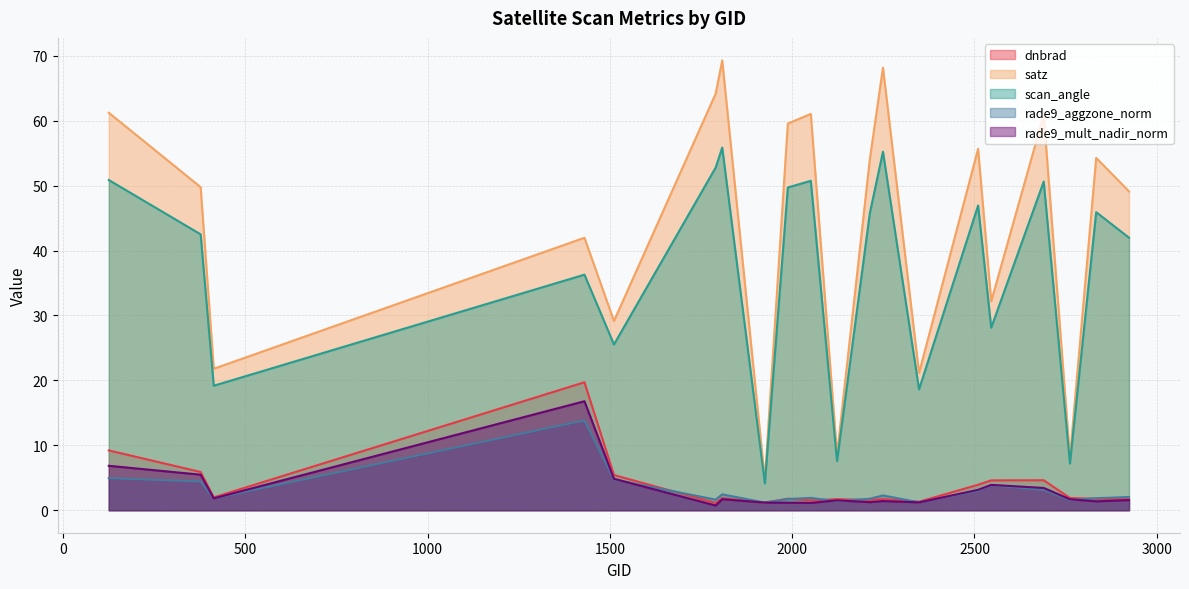

Where is rade9_aggzone_norm nearest to the value 7?

125